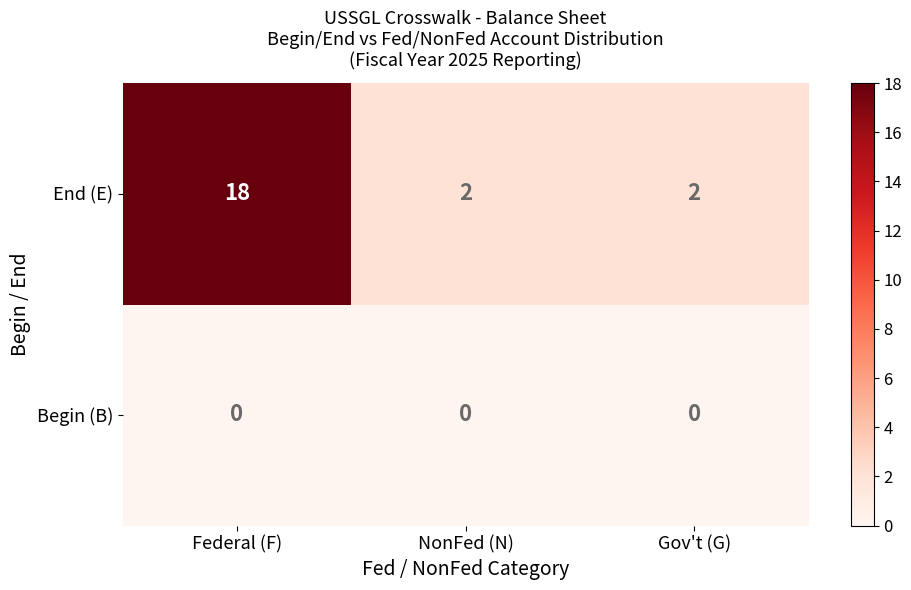

At Federal (F), list the series in order from largest to smallest.

End (E), Begin (B)